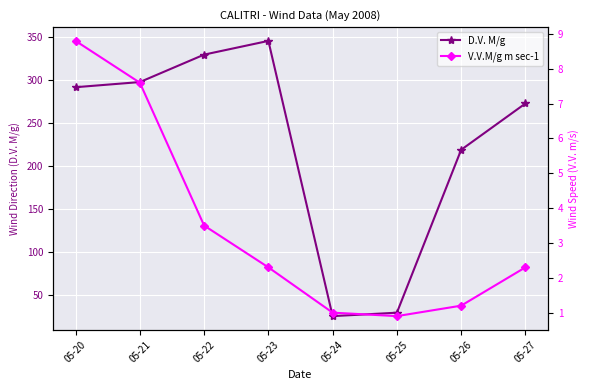

At which category is the sum across all series the highest?

05-23